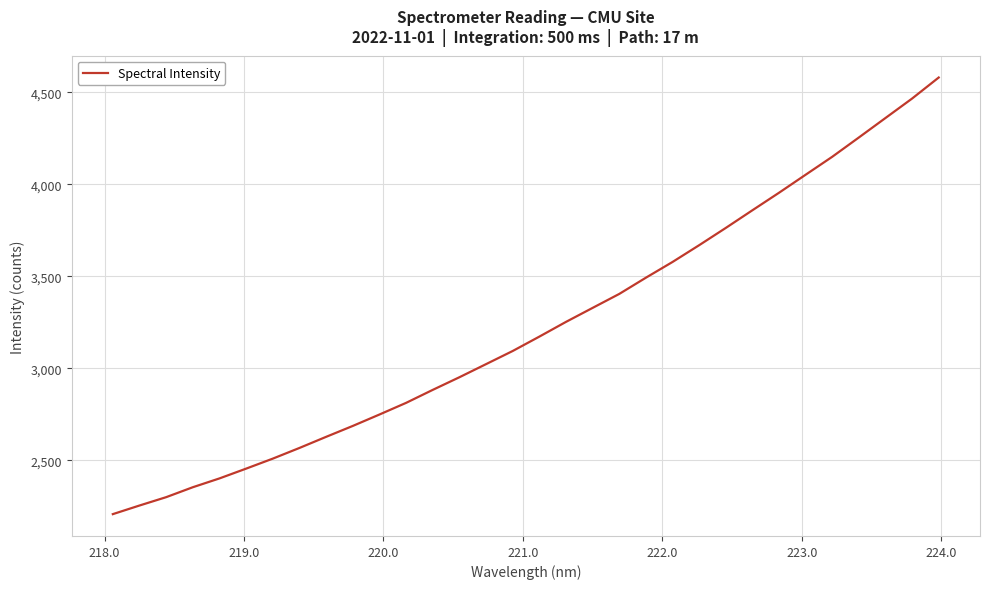

What is the smallest value displayed?

2208.0